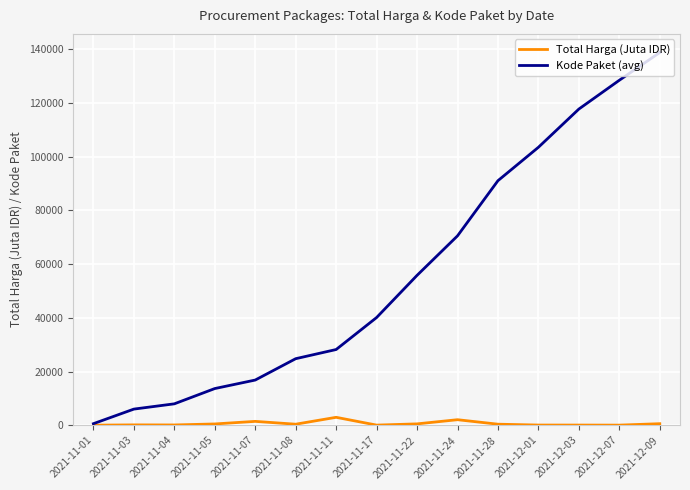

The value of Kode Paket (avg) at 2021-11-22 is 88812.5. True or false?

False